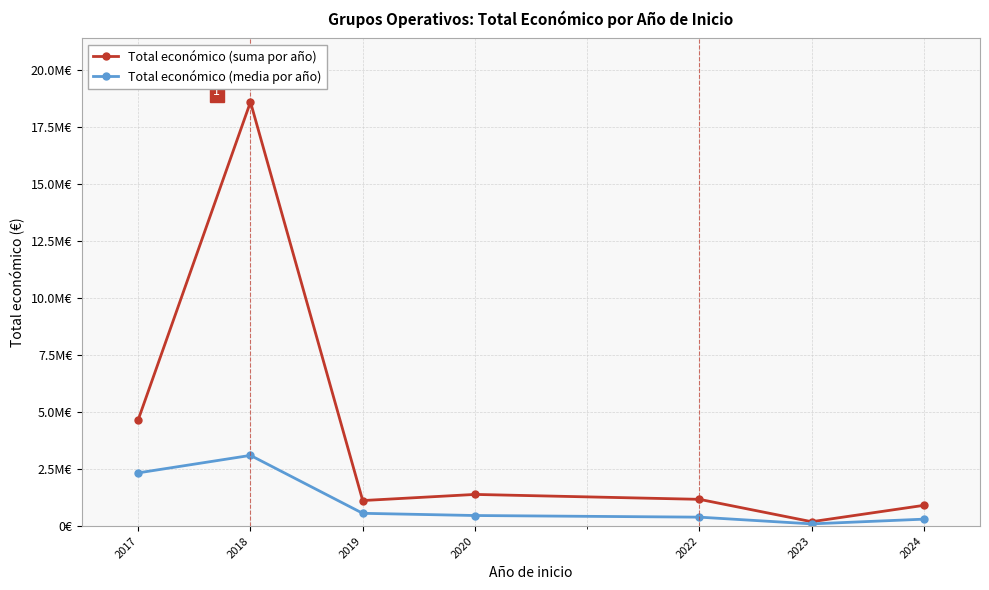

Reading left to right, extract all data points from this chart.

Total económico (suma por año): 2017=4667457.0	2018=18605592.0	2019=1119237.0	2020=1388073.0	2022=1172765.0	2023=190876.0	2024=909206.0
Total económico (media por año): 2017=2333728.5	2018=3100932.0	2019=559618.5	2020=462691.0	2022=390921.7	2023=95438.0	2024=303068.7